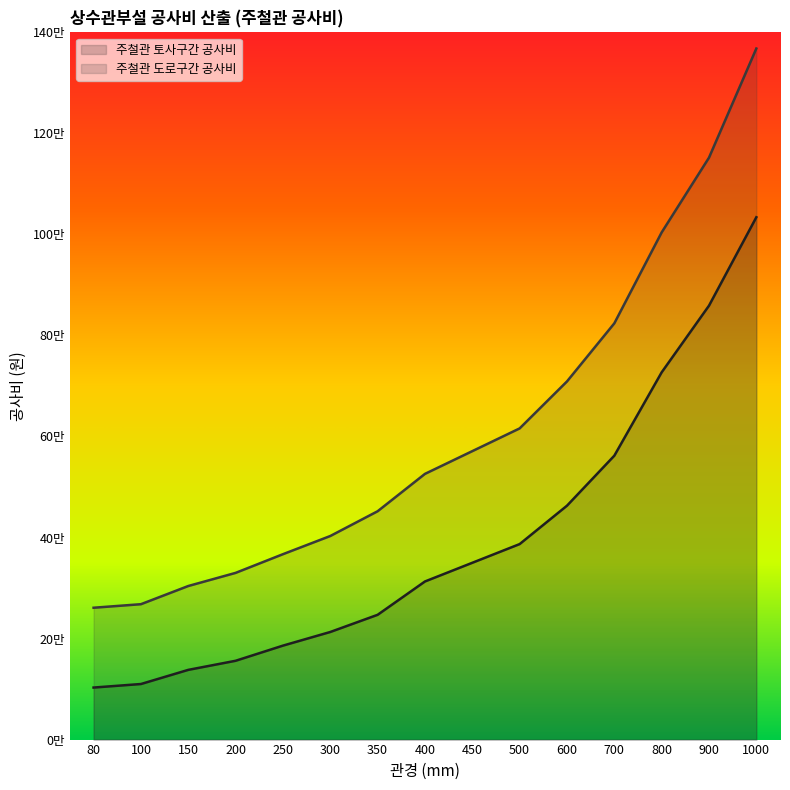

What is the sum of the 주철관 토사구간 공사비 values at 350 and 600?

710000